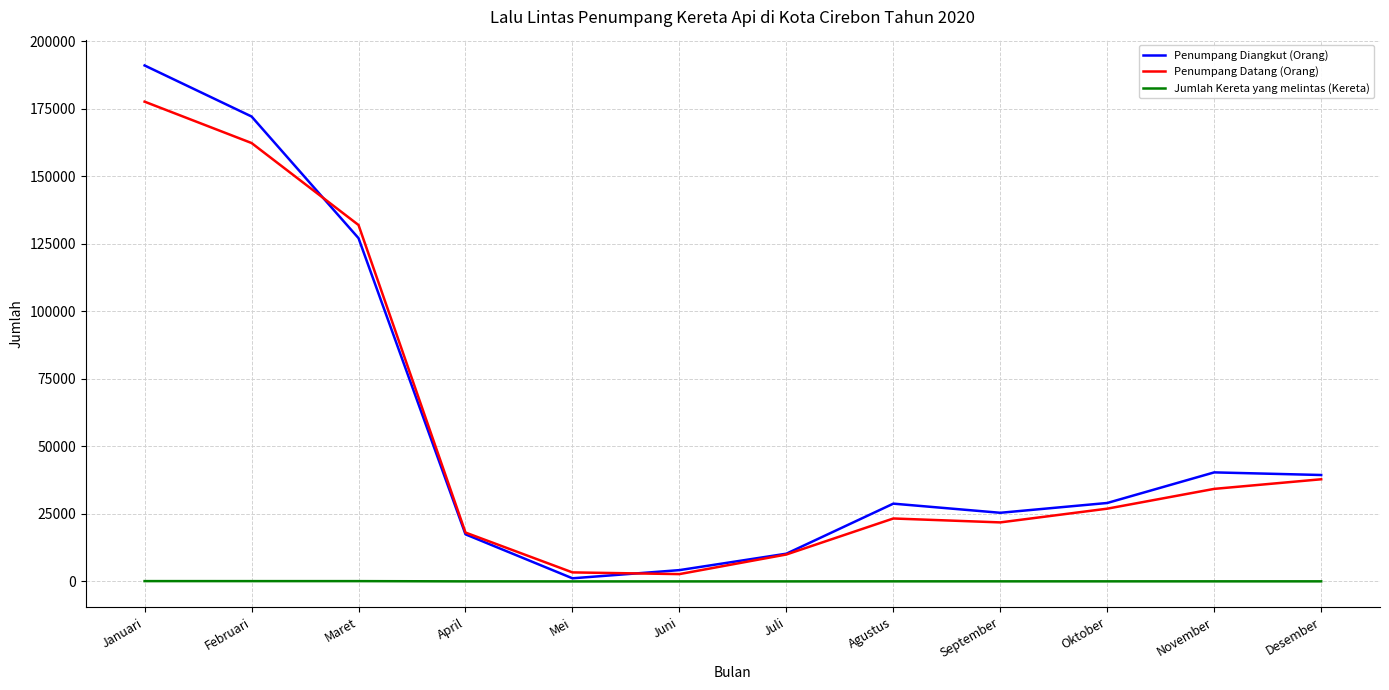

Is the value of Penumpang Diangkut (Orang) at September greater than the value of Jumlah Kereta yang melintas (Kereta) at Januari?

Yes